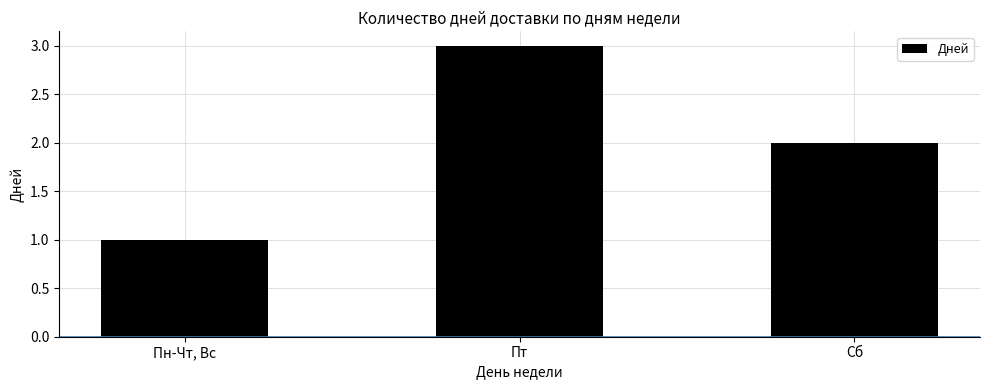

What is the label of the 2nd bar from the right?

Пт